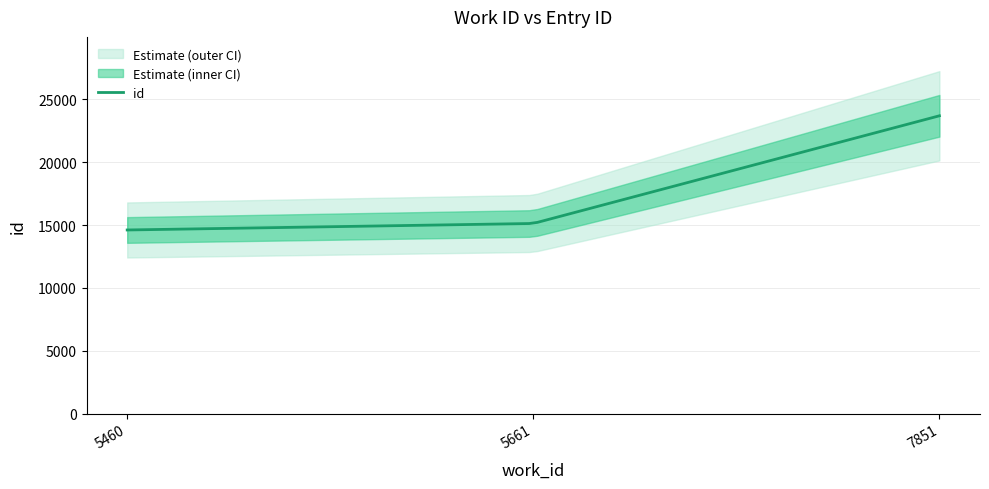

What is the maximum value shown in the chart?

23690